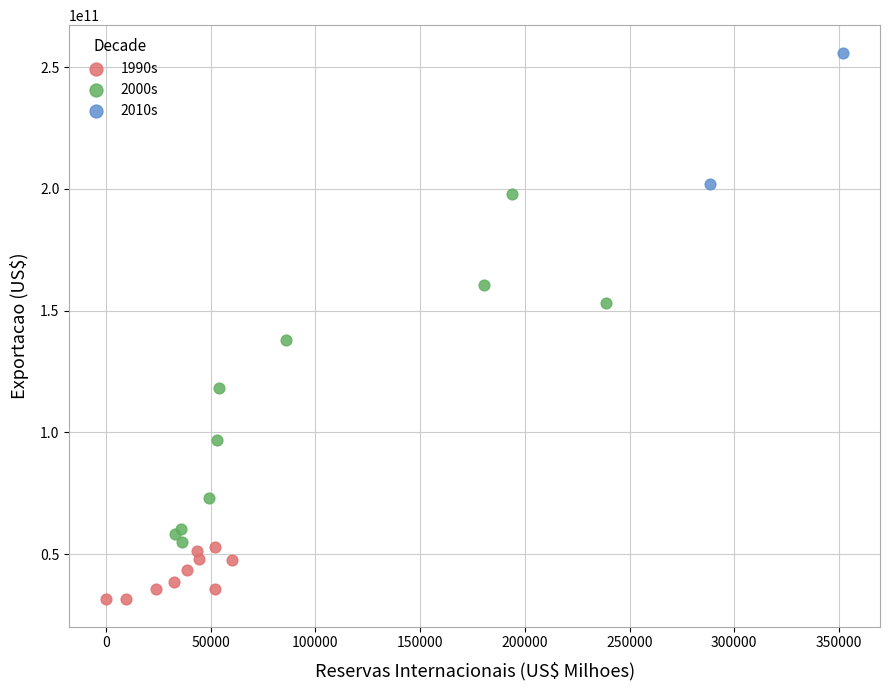

What are all the series names shown in the legend?

1990s, 2000s, 2010s